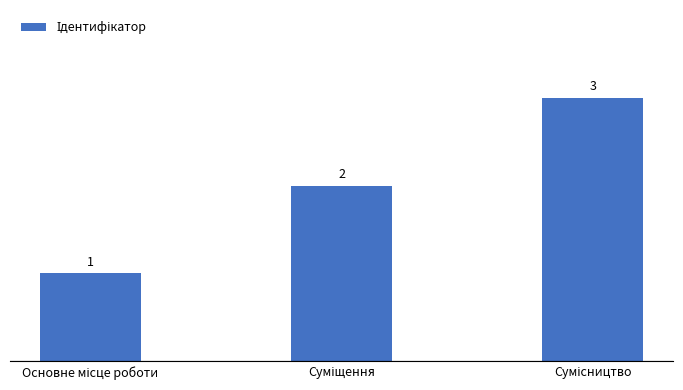

How many data points does each series have?

3